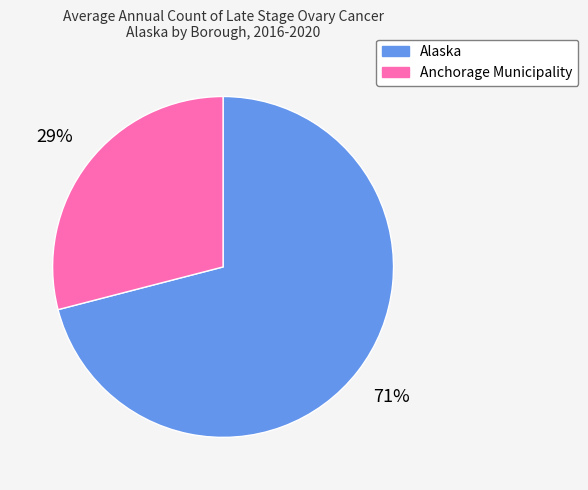

What is the ratio of the value at Alaska to the value at Anchorage Municipality?

2.4